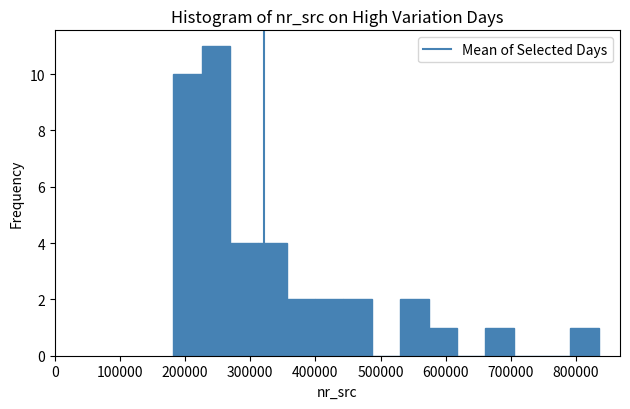

What is the height of the bar covering 360000 to 400000 on the x-axis? Neither the bar edges nor the heights are printed on the chart, so give them approximately, as read against the axes.

2